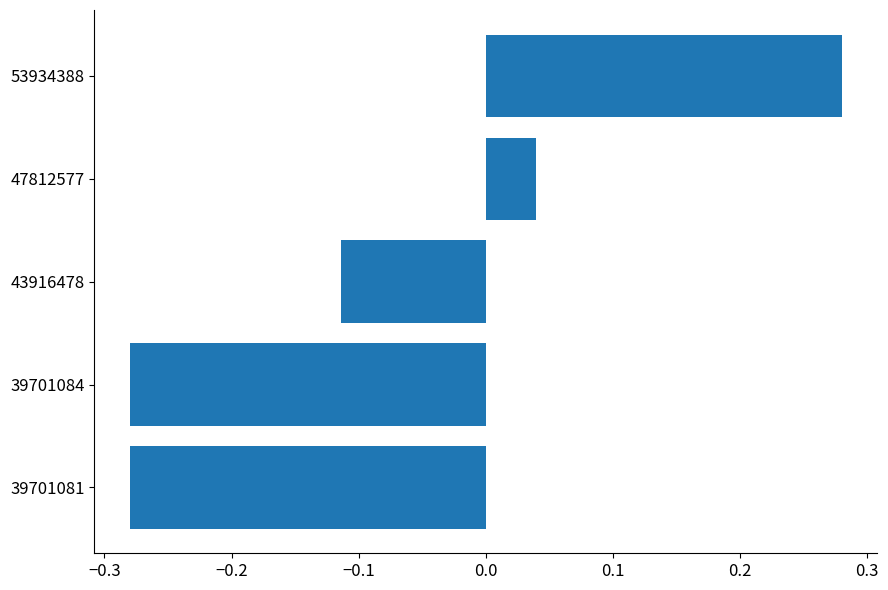

The value at 39701084 is -0.2. True or false?

False